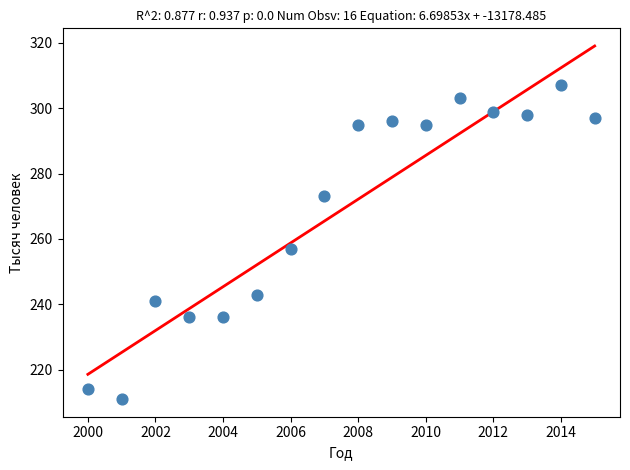

What is the range of X values (max minus min)?

15